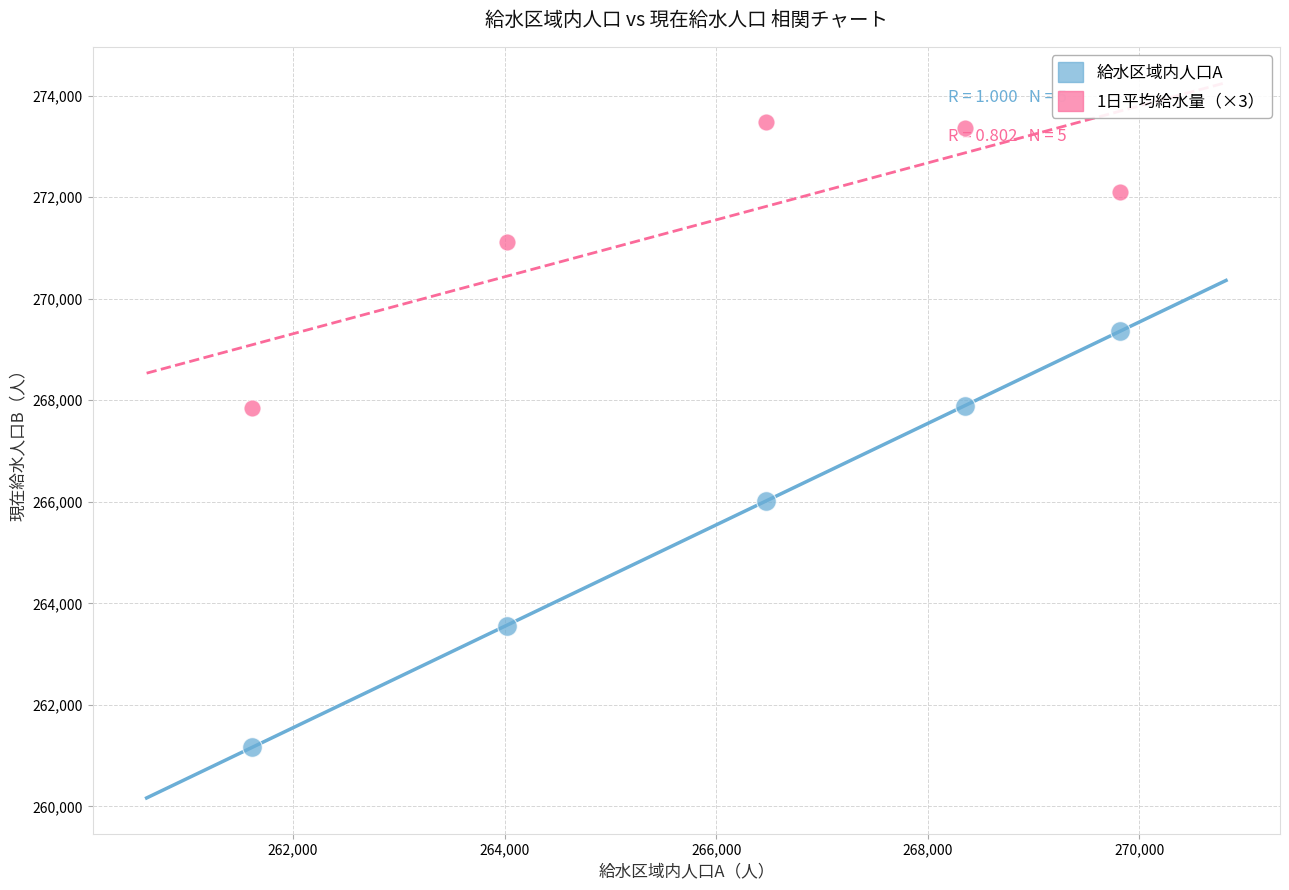

Across all data points, what is the average X value?

266054